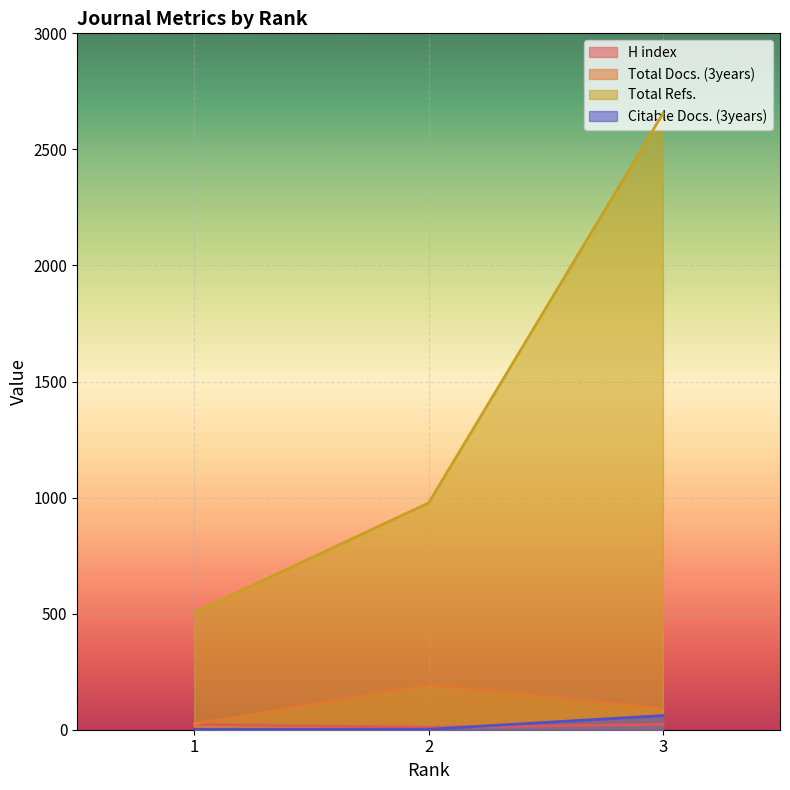

Rank the categories by Total Docs. (3years) value from highest to lowest.

2, 3, 1